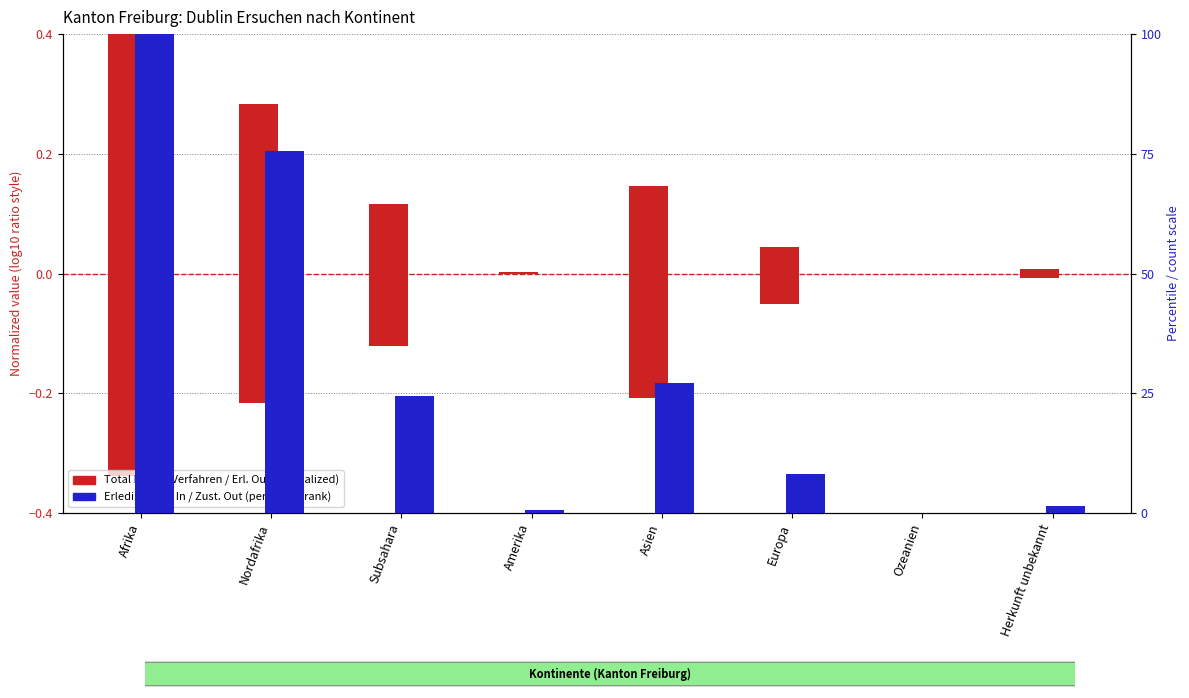

What is the value of the Total Dublin-Verfahren (norm.) bar at the 5th from the left?

0.1